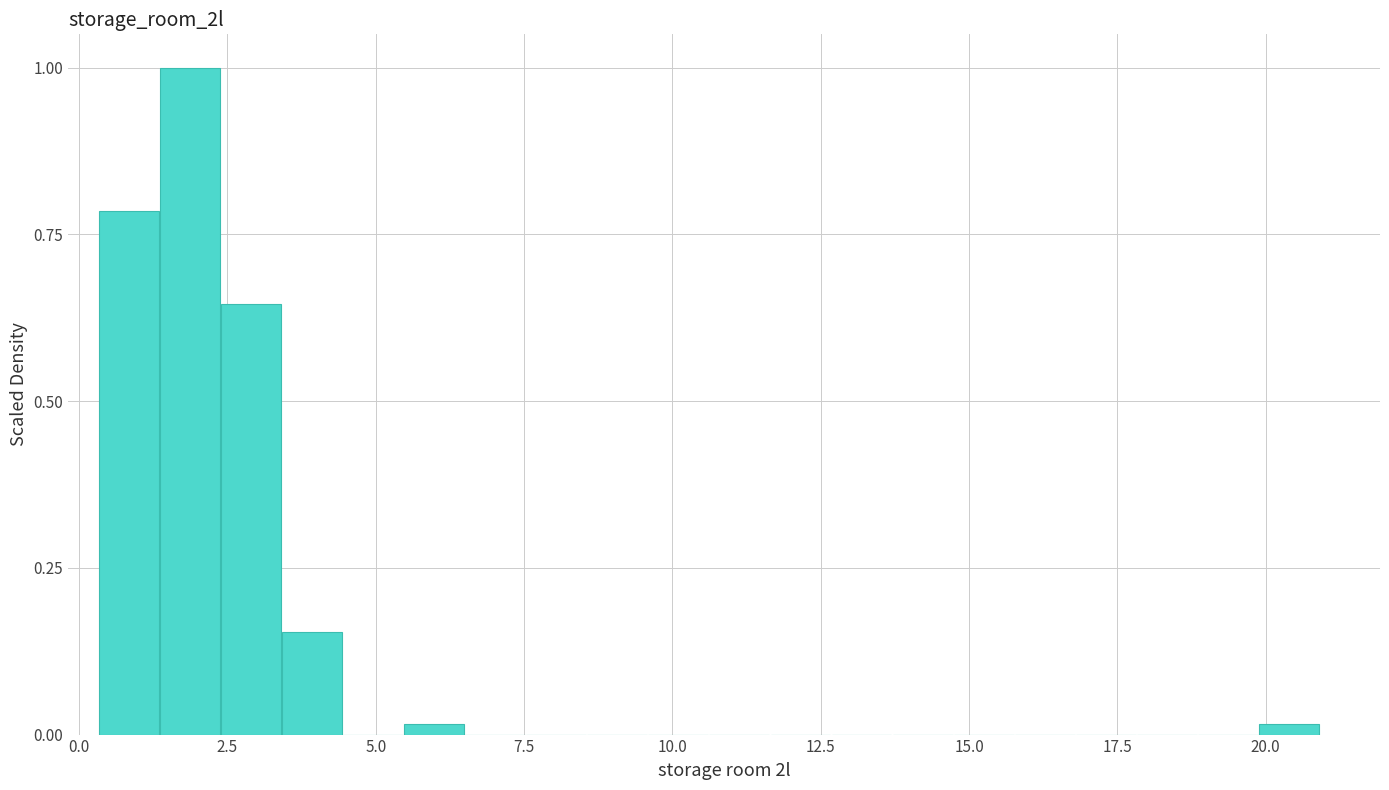

Read against the x-axis, roughly where is the centre of the tallest bar?

2.0